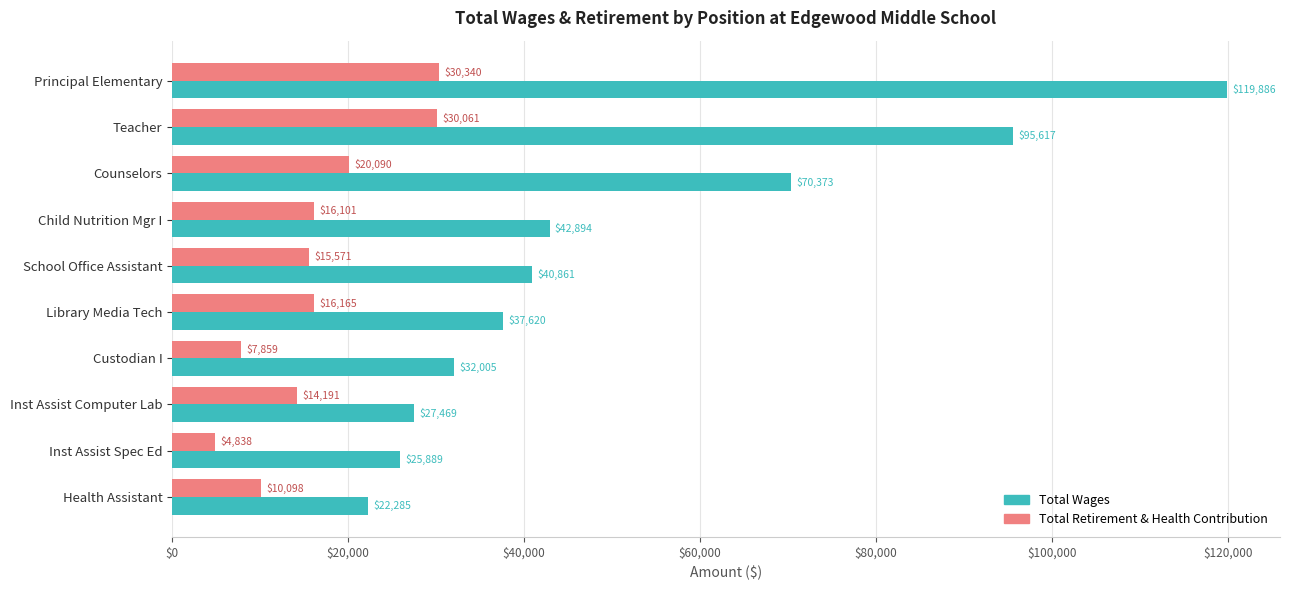

What is the total value across all series at School Office Assistant?

56432